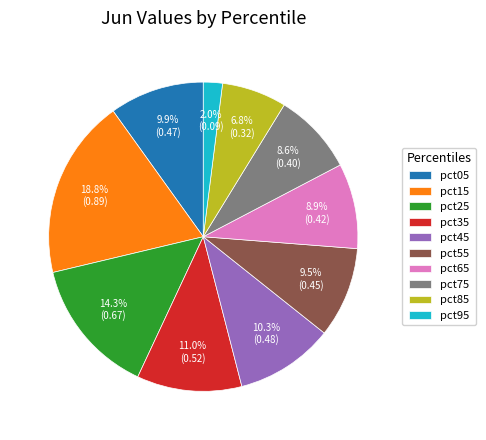

The pct15 slice represents 11% of the pie. True or false?

False